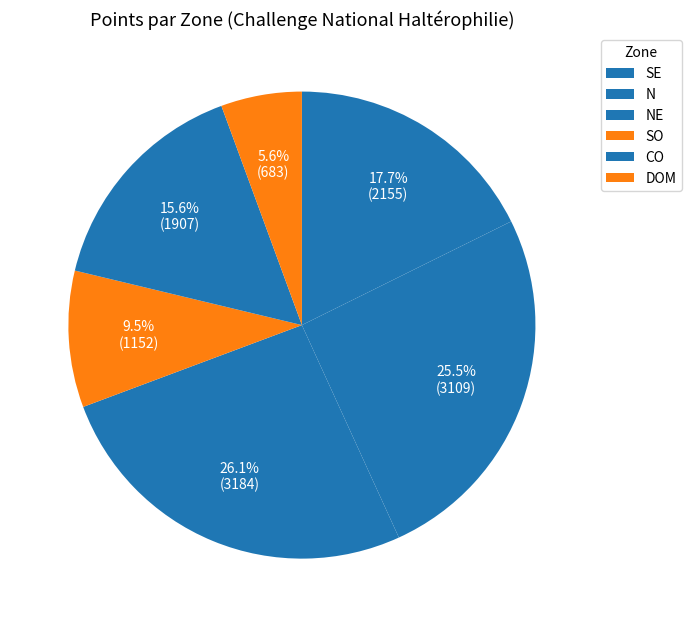

Between SE and DOM, which is larger?

SE